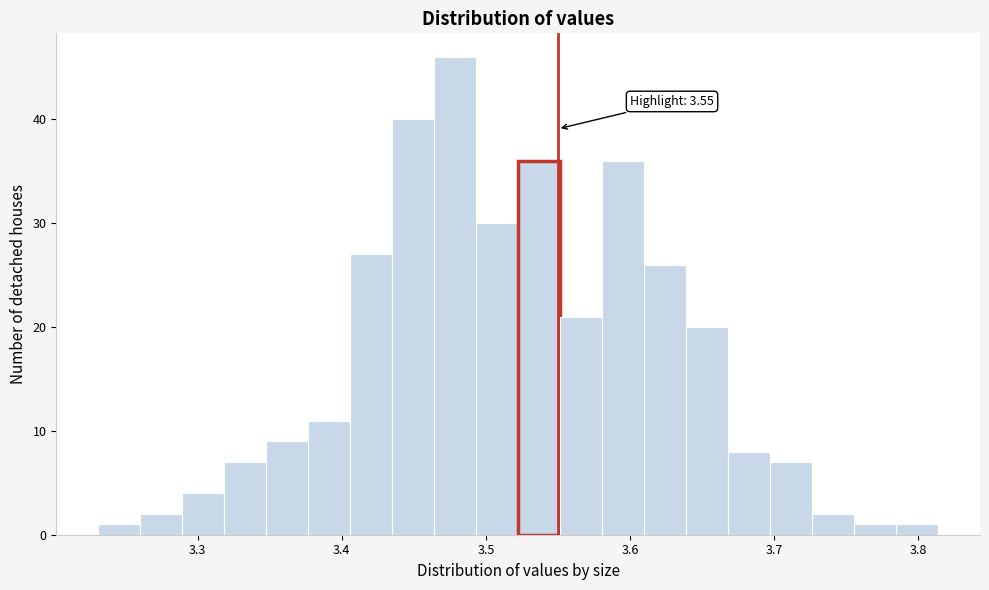

Read against the x-axis, roughly where is the centre of the tallest bar?

3.48